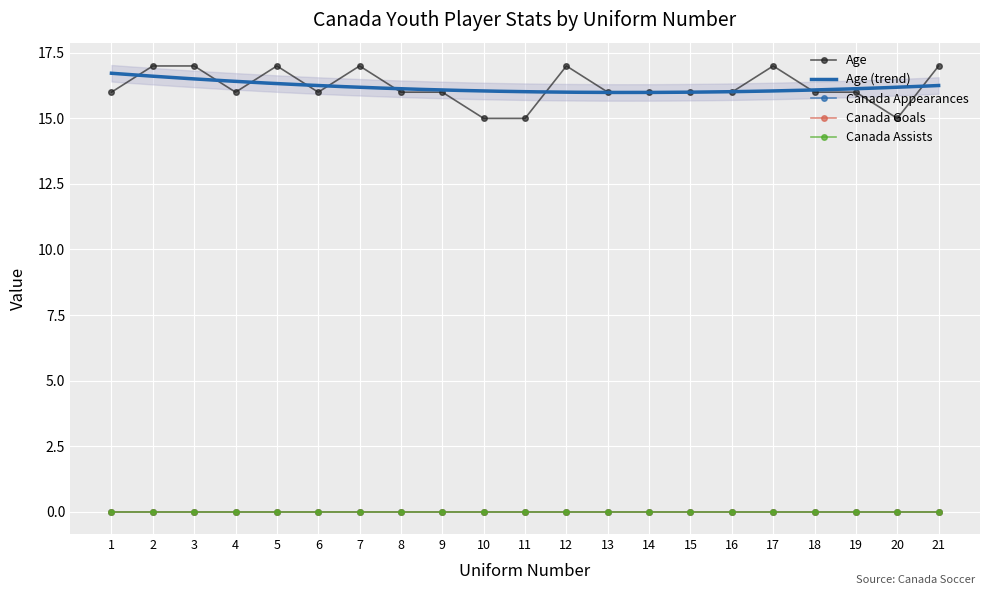

Reading left to right, what are all the values shown in this chart?

Age: 16	17	17	16	17	16	17	16	16	15	15	17	16	16	16	16	17	16	16	15	17
Canada Appearances: 0	0	0	0	0	0	0	0	0	0	0	0	0	0	0	0	0	0	0	0	0
Canada Goals: 0	0	0	0	0	0	0	0	0	0	0	0	0	0	0	0	0	0	0	0	0
Canada Assists: 0	0	0	0	0	0	0	0	0	0	0	0	0	0	0	0	0	0	0	0	0